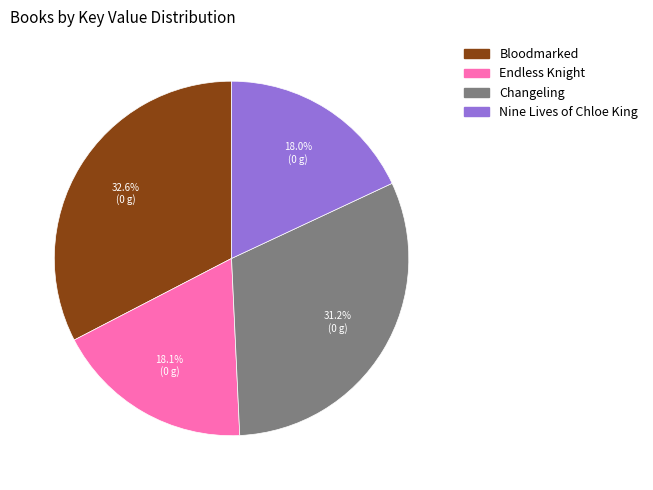

Approximately how many times larger is the value at Changeling compared to Bloodmarked?

1.0